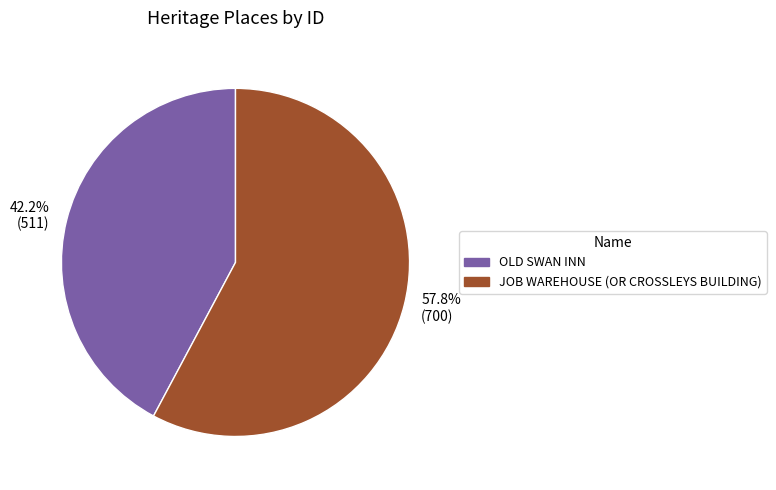

How many segments does this pie chart have?

2